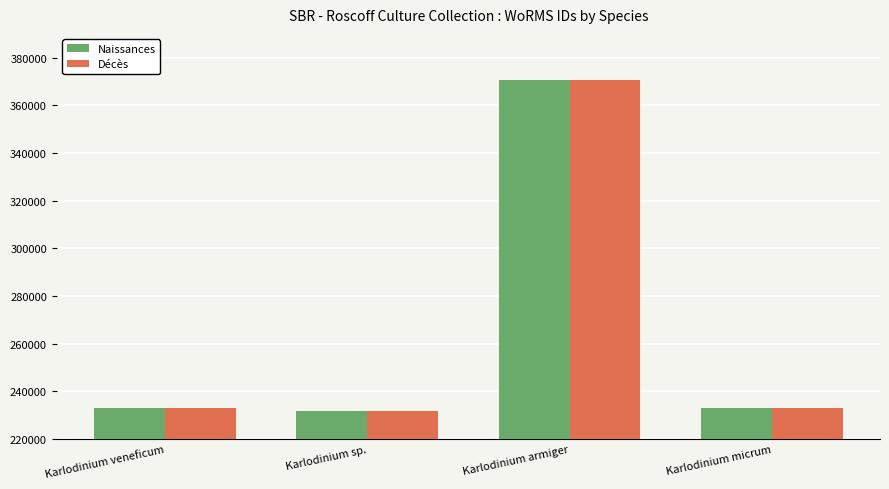

What is the greatest value displayed?

370510